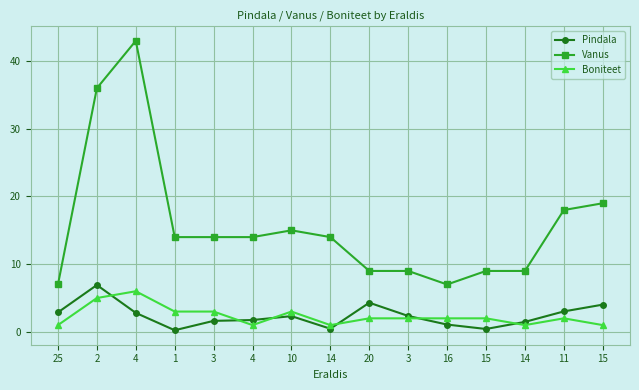

How many lines are shown in the chart?

3